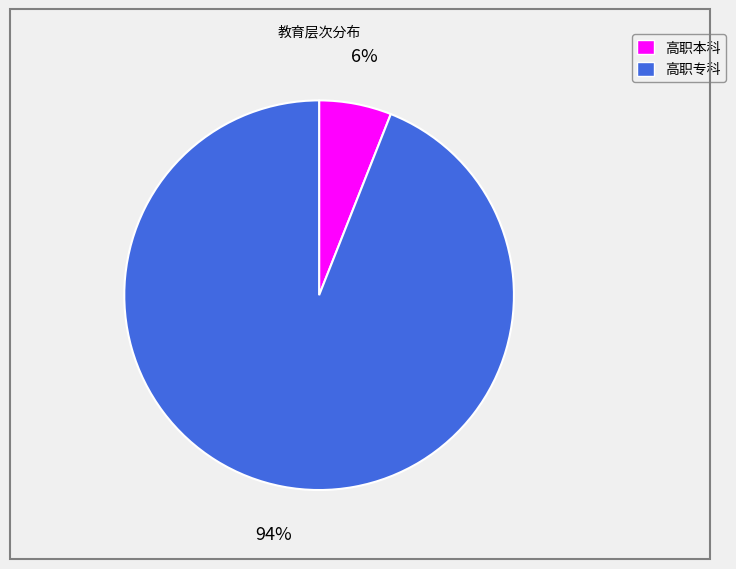

True or false: 高职本科 accounts for 6% of the total.

True